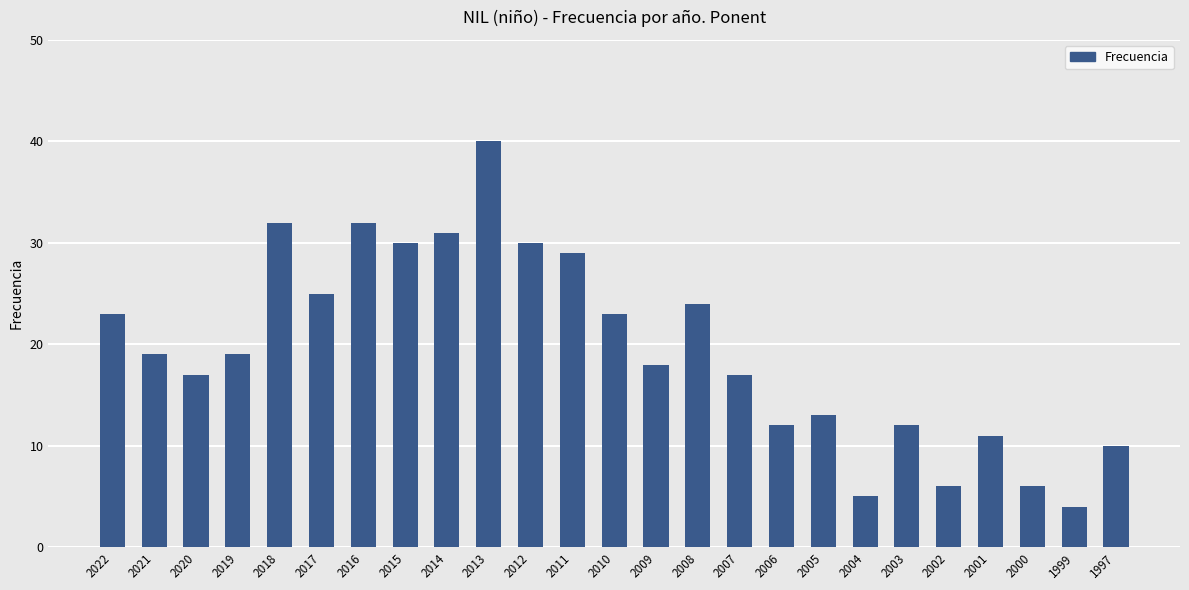

What is the approximate value at 2010?

23